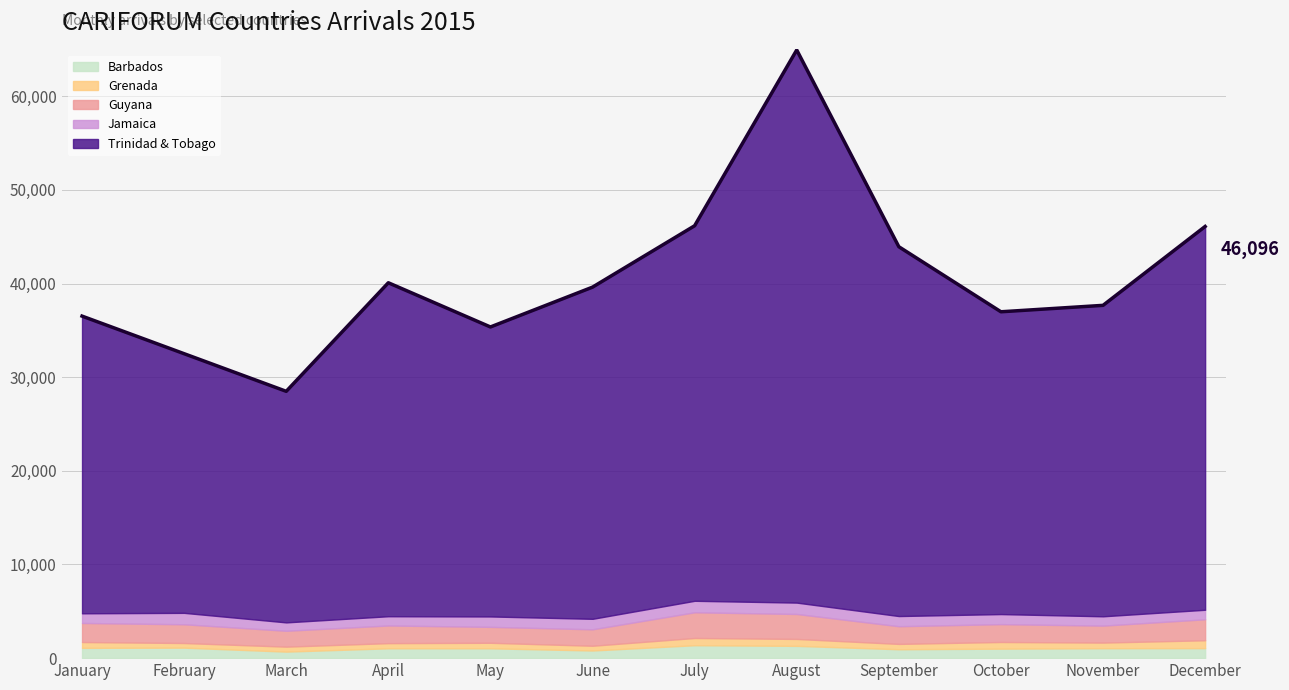

Reading left to right, list all the values displayed in this chart.

Barbados: January=1099	February=1120	March=696	April=1051	May=1050	June=816	July=1379	August=1311	September=950	October=1013	November=1059	December=1069
Grenada: January=623	February=495	March=531	April=551	May=591	June=507	July=774	August=740	September=570	October=713	November=602	December=840
Guyana: January=2034	February=2002	March=1697	April=1886	May=1699	June=1757	July=2744	August=2665	September=1889	October=1905	November=1811	December=2243
Jamaica: January=1032	February=1219	March=894	April=987	May=1111	June=1120	July=1227	August=1214	September=1086	October=1074	November=996	December=1014
Trinidad & Tobago: January=31737	February=27674	March=24675	April=35610	May=30914	June=35418	July=40050	August=59014	September=39438	October=32282	November=33205	December=40930